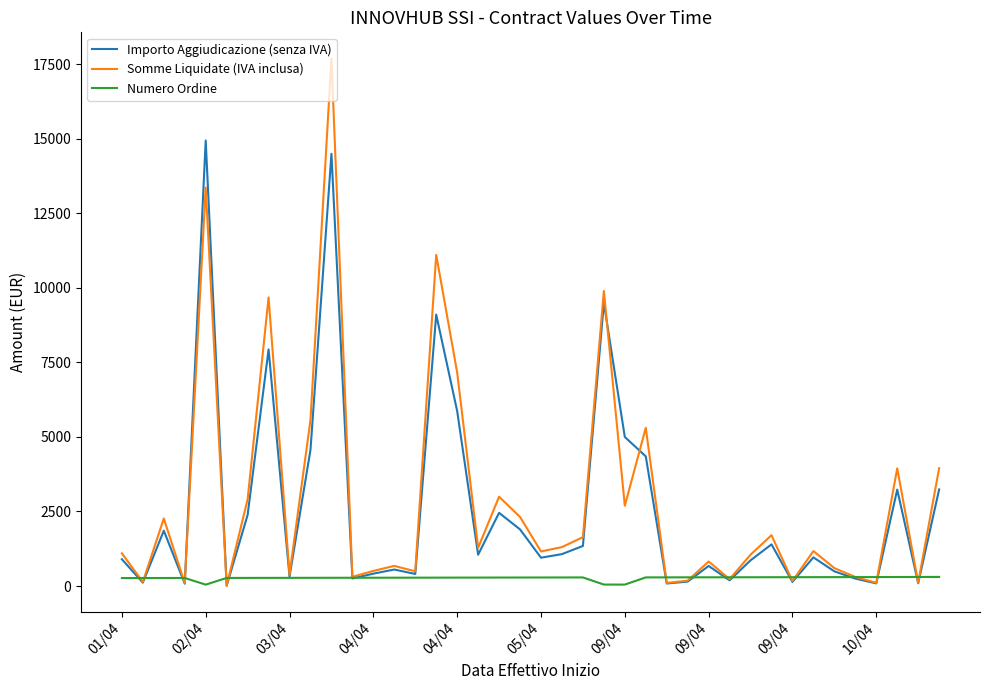

What is the greatest value displayed?

17690.0